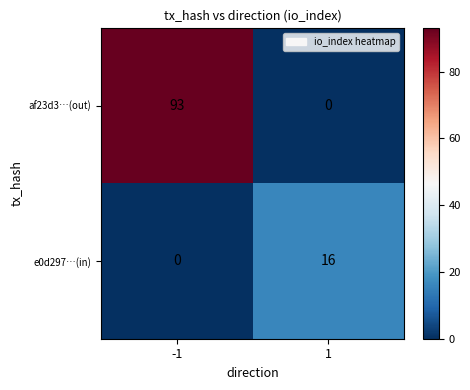

Rank the series by their average value, from lowest to highest.

e0d297…(in), af23d3…(out)